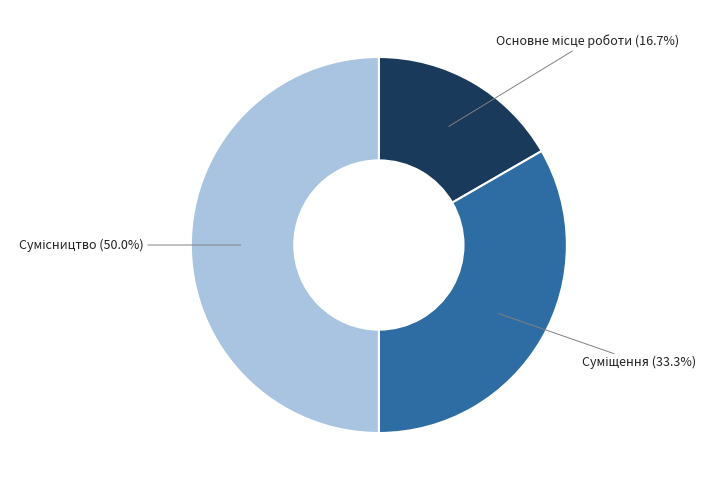

Which slice is the smallest?

Основне місце роботи